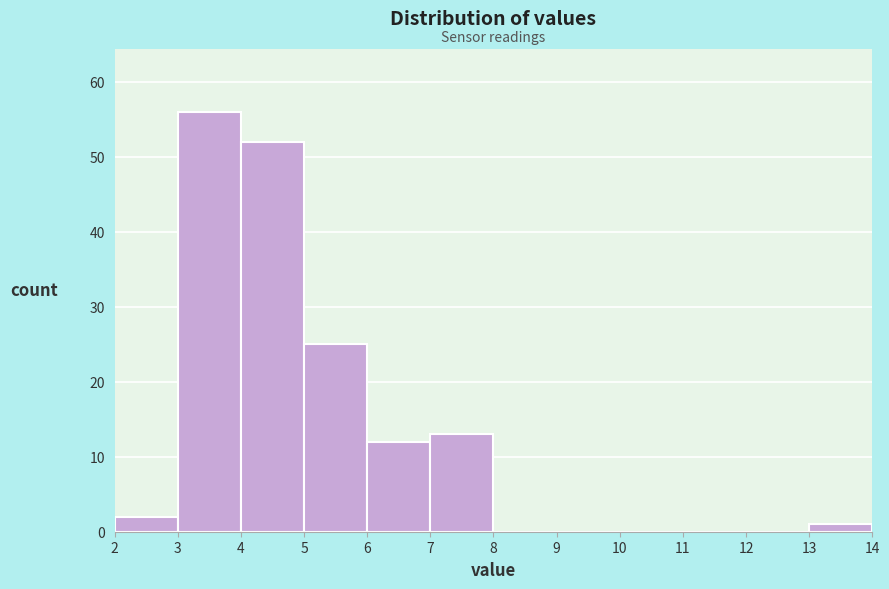

Reading left to right, transcribe this chart: for each bar, give the range it covers on the x-axis and its height. The values are not printed on the chart, so give them approximately, as read against the axis.

2 to 3: 2
3 to 4: 56
4 to 5: 52
5 to 6: 25
6 to 7: 12
7 to 8: 13
8 to 9: 0
9 to 10: 0
10 to 11: 0
11 to 12: 0
12 to 13: 0
13 to 14: 1